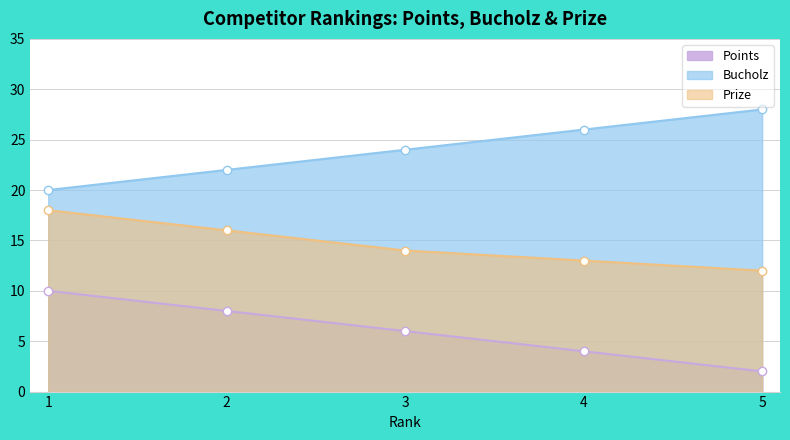

Which series has the widest spread of values?

Points